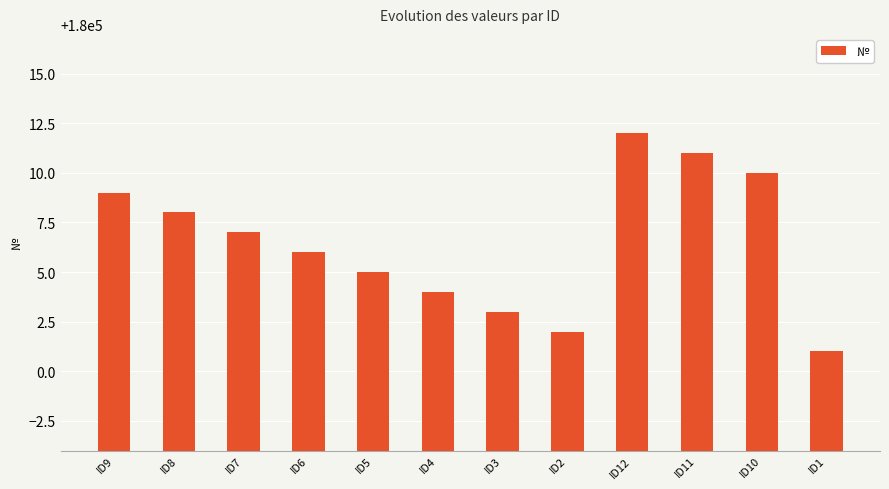

List the labels in order of value, smallest first.

ID1, ID2, ID3, ID4, ID5, ID6, ID7, ID8, ID9, ID10, ID11, ID12